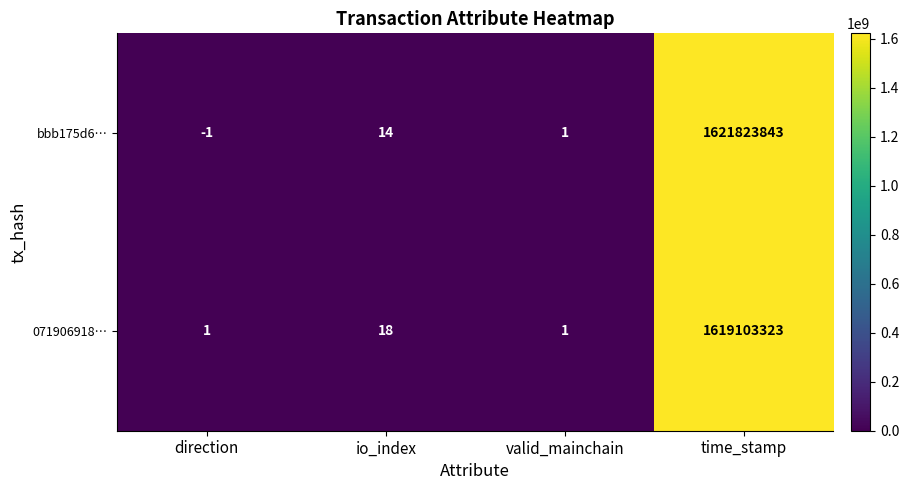

List the series in order of their peak value, lowest first.

071906918…, bbb175d6…